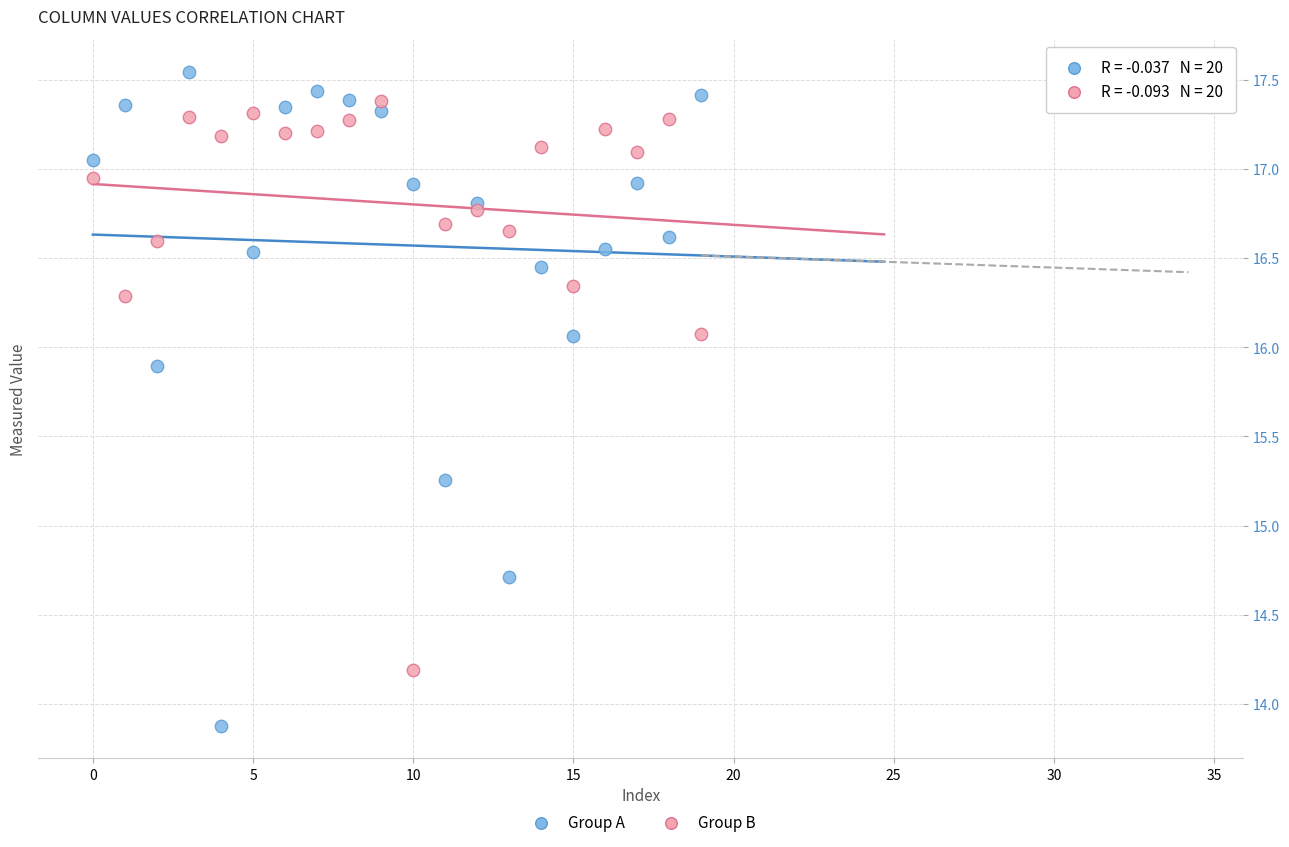

Which series reaches the maximum Y coordinate?

Group A